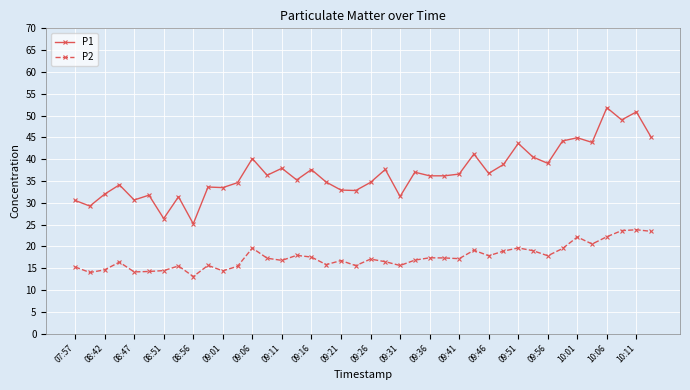

Rank the series by their average value, from lowest to highest.

P2, P1